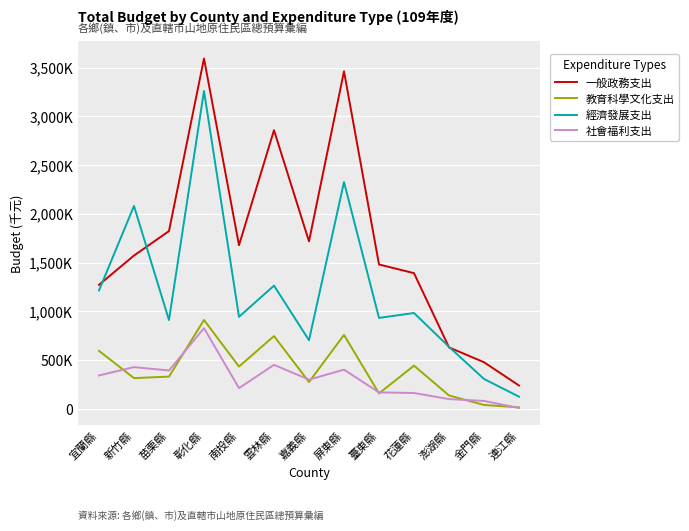

The 社會福利支出 series shows 247424 at 臺東縣. True or false?

False